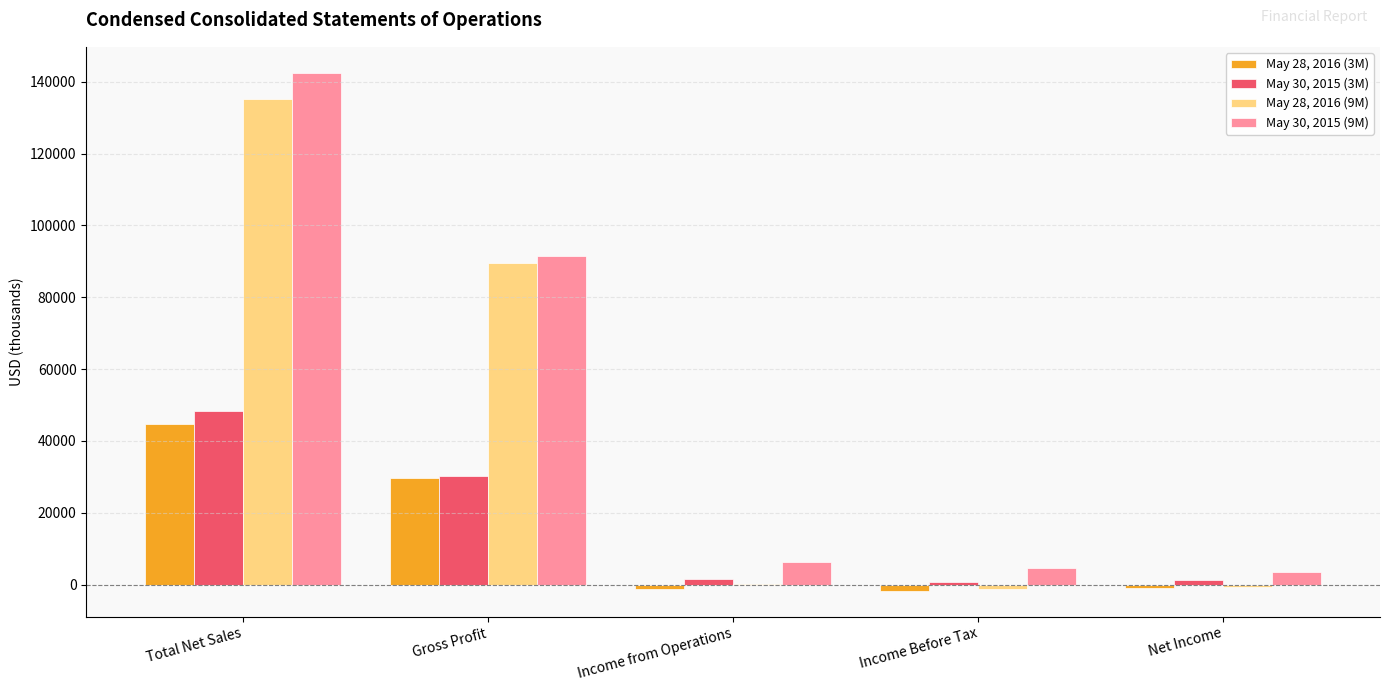

Count the number of categories in the chart.

5